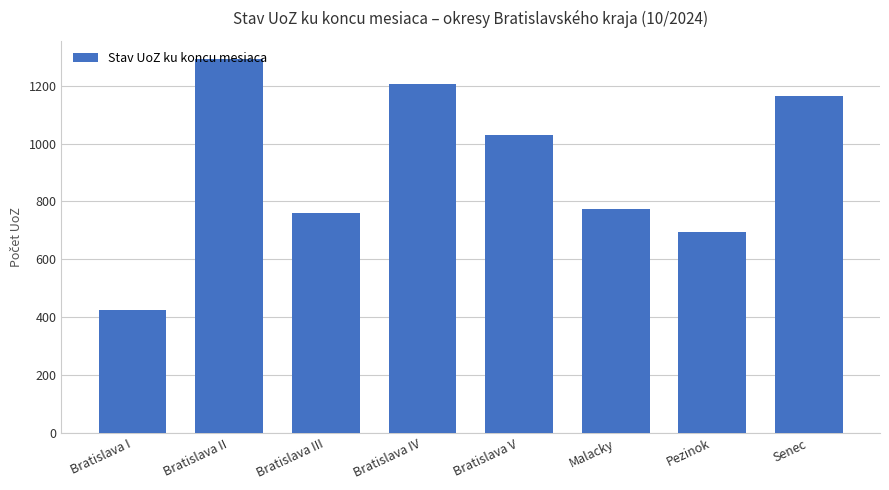

Reading left to right, what are all the values shown in this chart?

Bratislava I=424	Bratislava II=1291	Bratislava III=759	Bratislava IV=1206	Bratislava V=1030	Malacky=773	Pezinok=693	Senec=1165